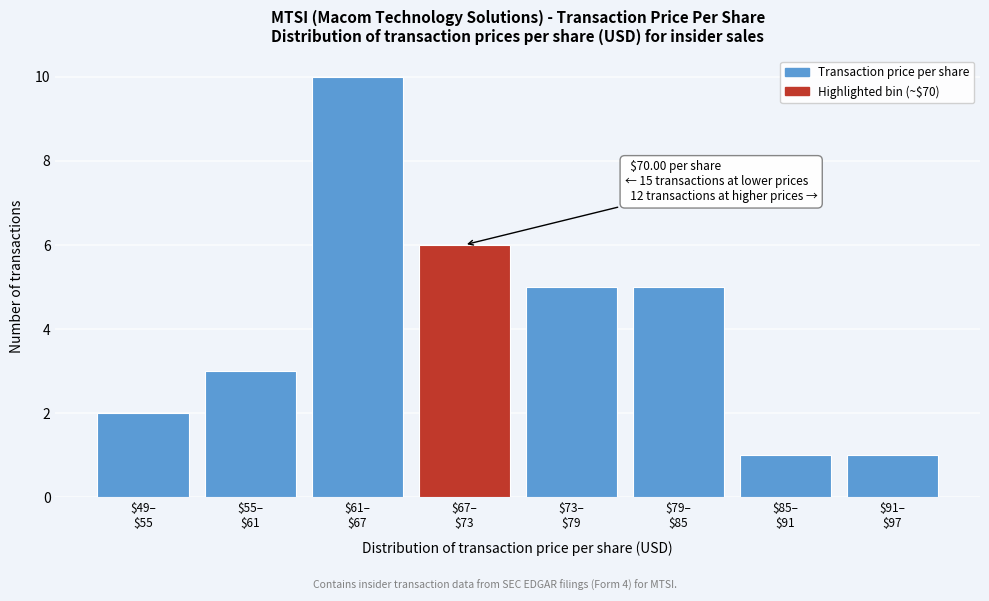

Reading left to right, transcribe all the data shown in this chart.

2	3	10	6	5	5	1	1